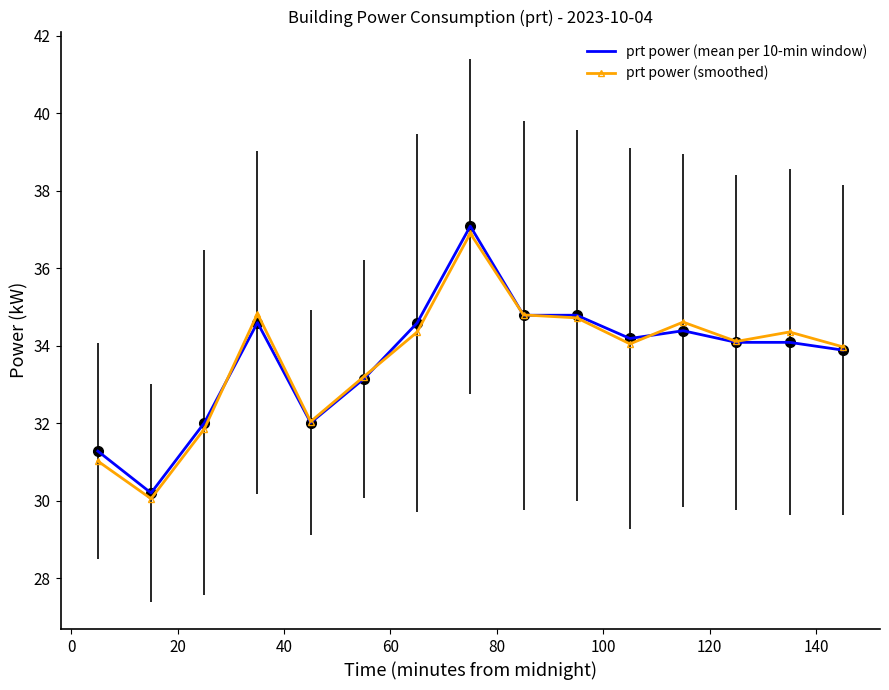

What is the label of the 15th point from the left?

14